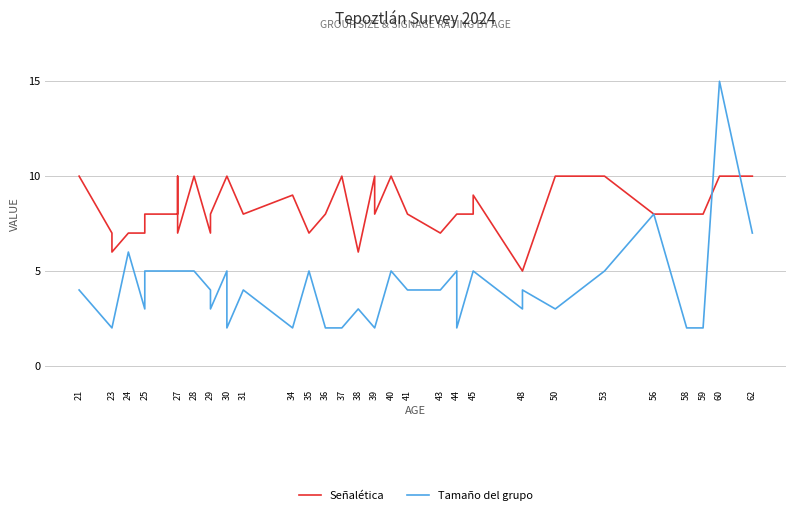

What is the greatest value displayed?

15